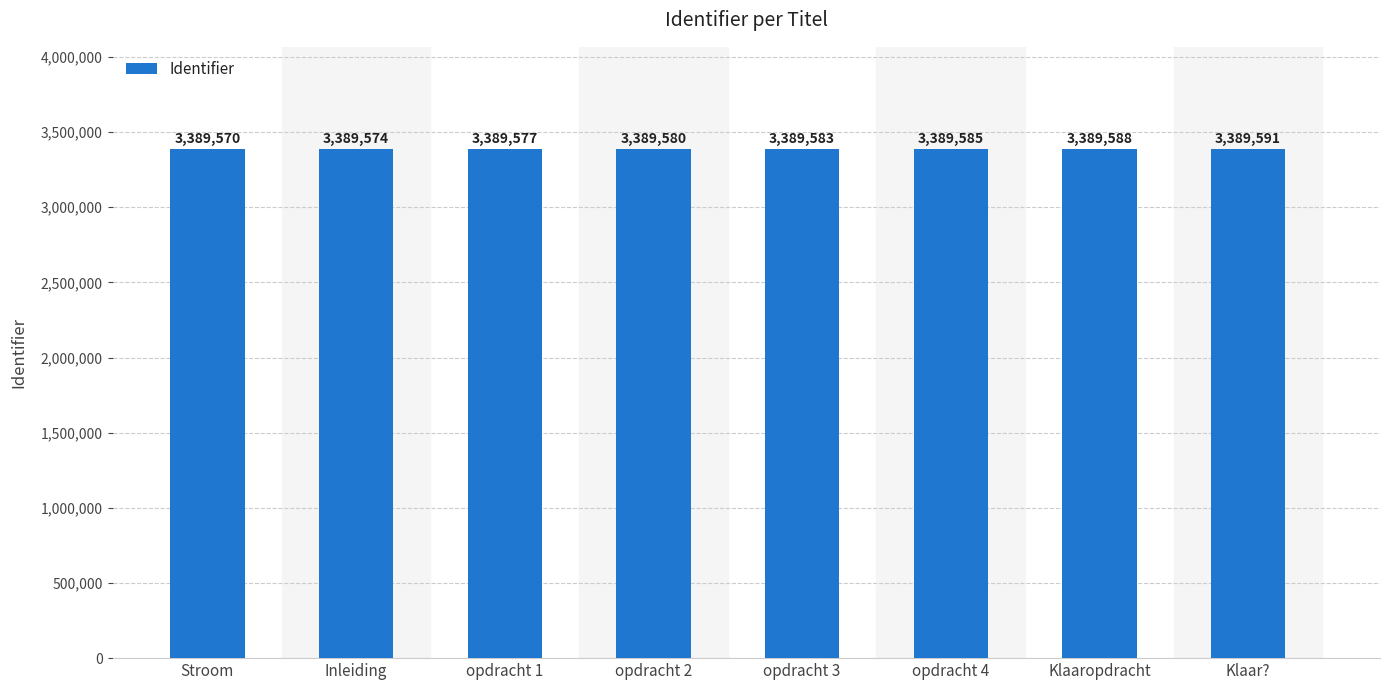

List the labels in order of value, smallest first.

Stroom, Inleiding, opdracht 1, opdracht 2, opdracht 3, opdracht 4, Klaaropdracht, Klaar?